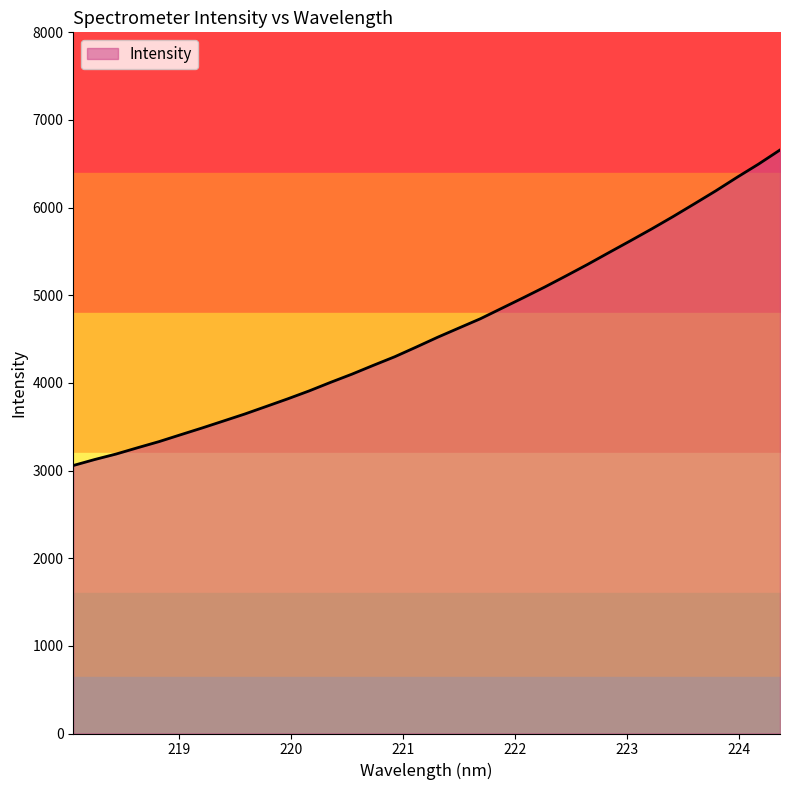

Rank the categories by value from lowest to highest.

218.0596, 218.2508, 218.442, 218.6332, 218.8244, 219.0156, 219.2067, 219.3979, 219.589, 219.7801, 219.9712, 220.1623, 220.3533, 220.5444, 220.7354, 220.9264, 221.1174, 221.3083, 221.4993, 221.6902, 221.8812, 222.0721, 222.263, 222.4538, 222.6447, 222.8355, 223.0264, 223.2172, 223.408, 223.5987, 223.7895, 223.9802, 224.1709, 224.3616